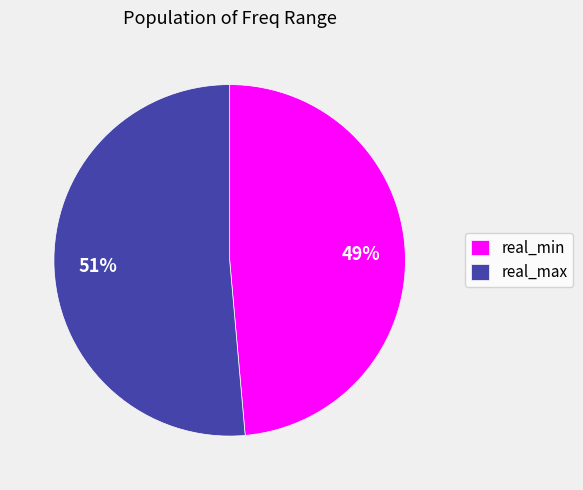

To the nearest percent, what percentage of the pie is real_max?

51%